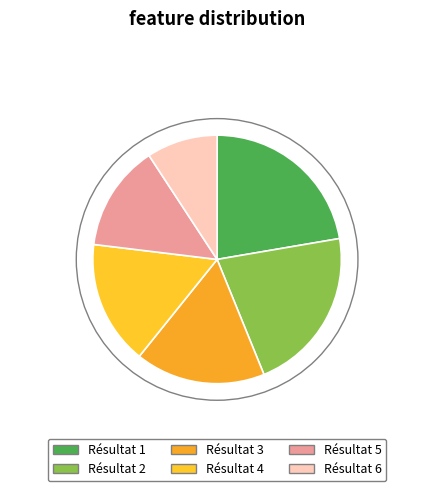

Is there any slice that represents more than half of the pie?

No